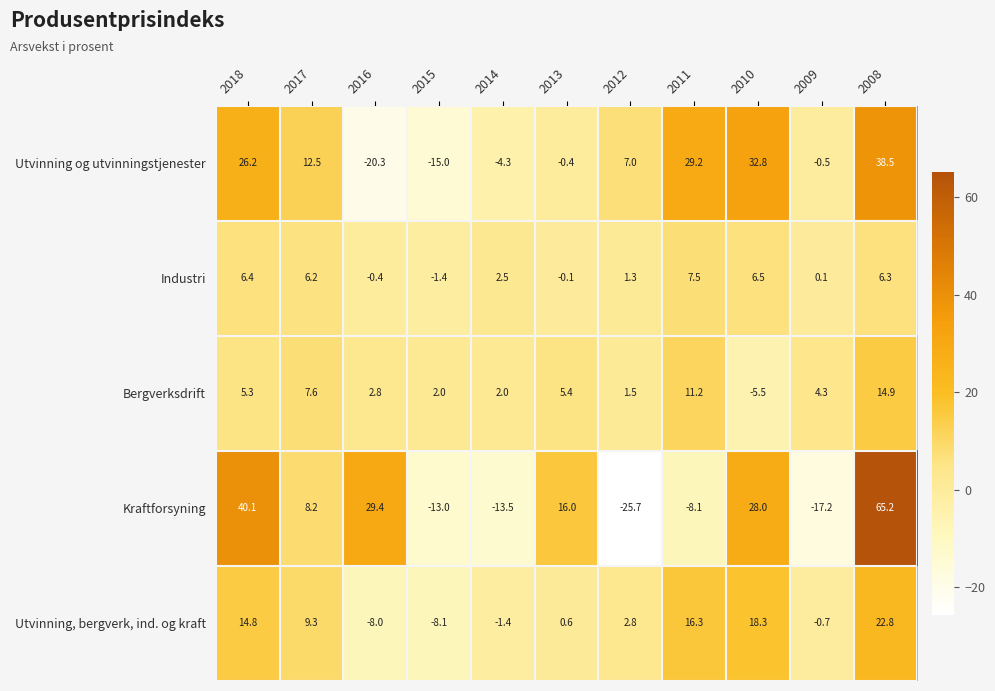

Which series has the widest spread of values?

Kraftforsyning